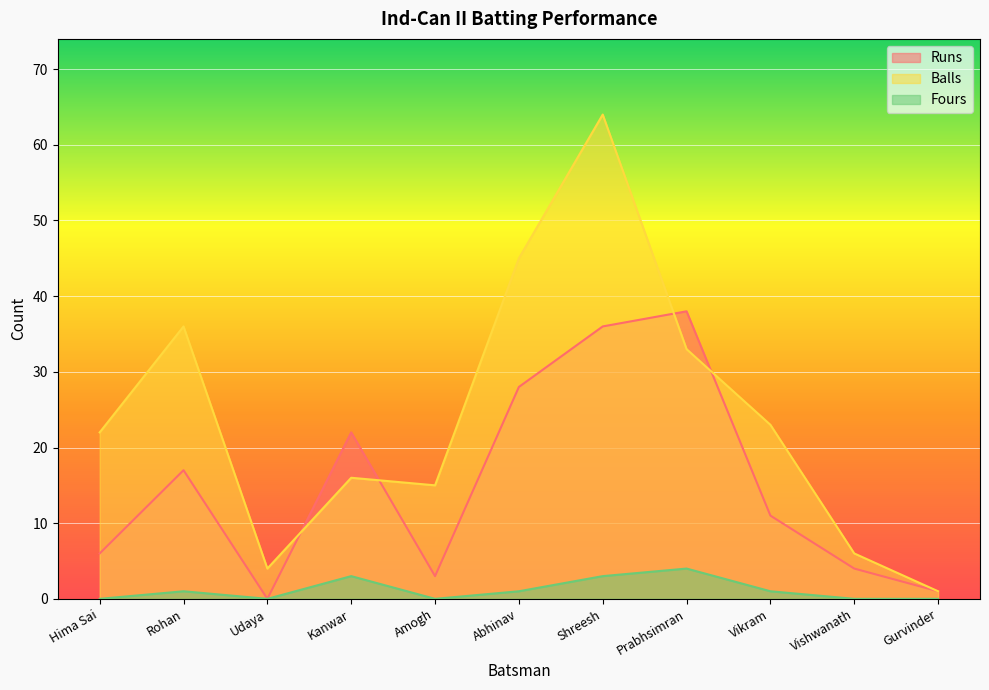

Which series changed the most between Hima Sai and Gurvinder?

Balls